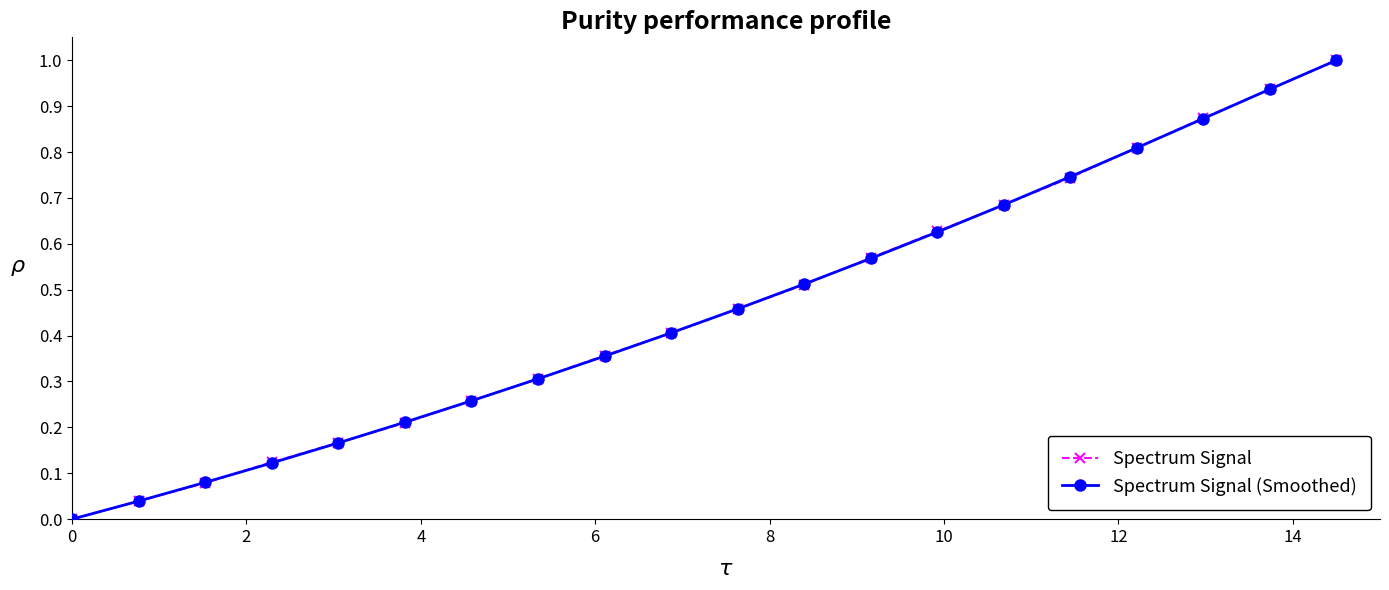

True or false: Spectrum Signal (Smoothed) has more than 2 interior local peaks.

False